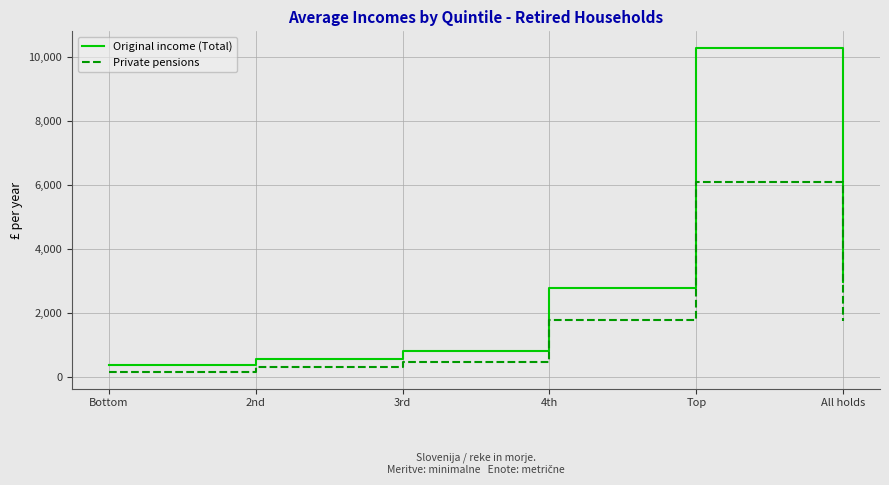

What is the difference between the maximum and second lowest values in the Private pensions series?

5755